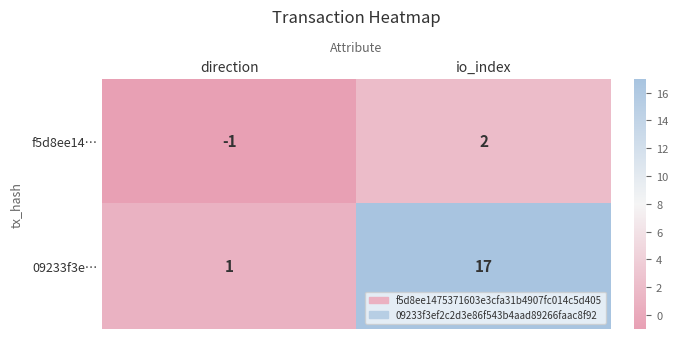

True or false: f5d8ee14… has a value of -1 at direction.

True